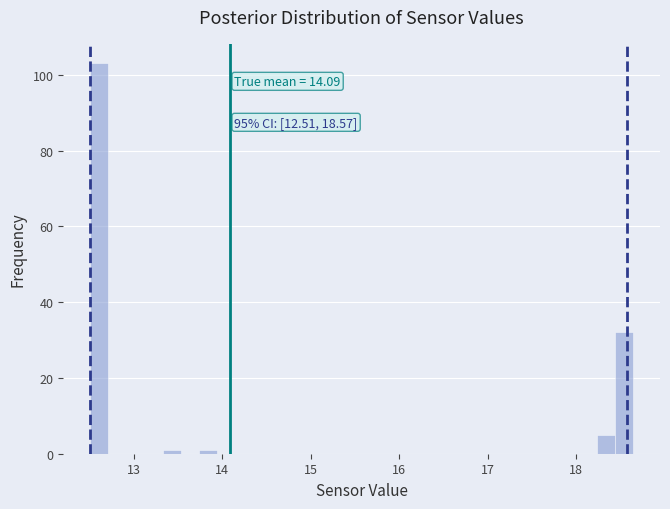

Read against the x-axis, roughly where is the centre of the tallest bar?

12.6